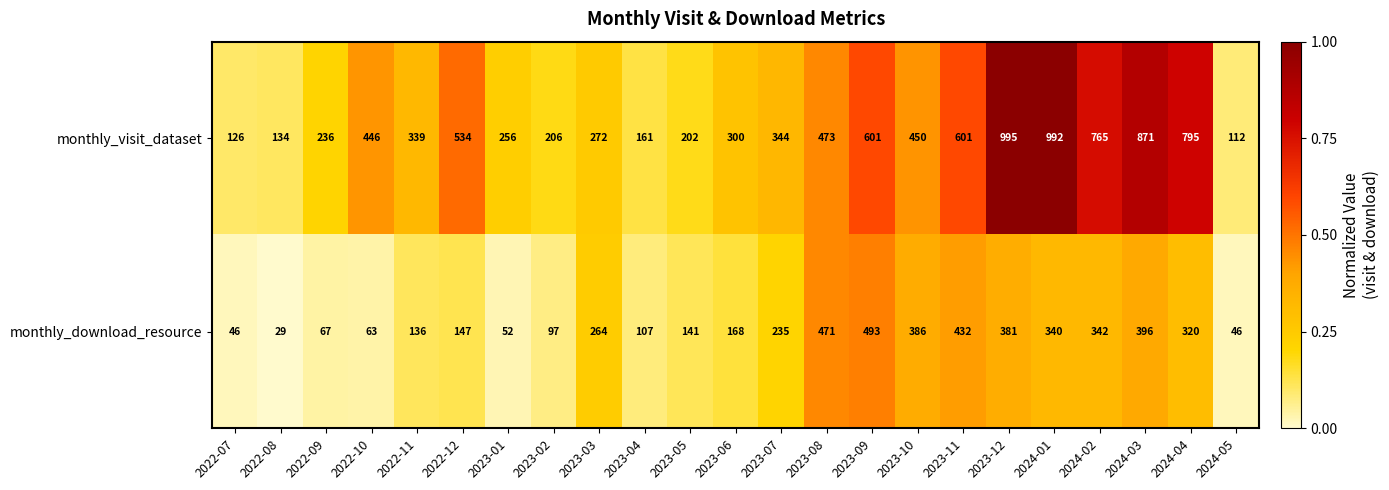

What is the difference between the maximum and minimum values in the monthly_visit_dataset series?

883